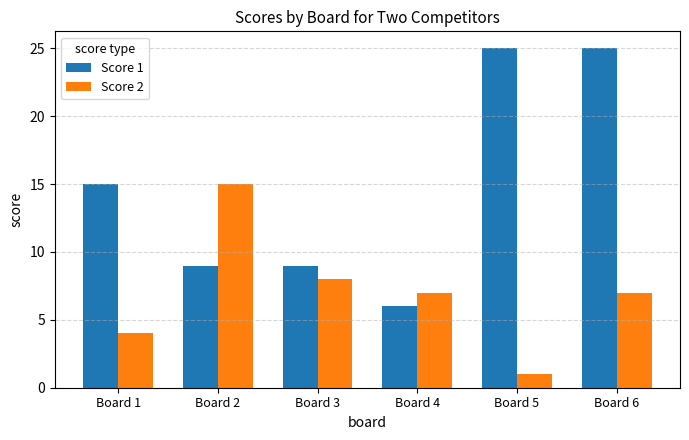

Reading left to right, list all the values displayed in this chart.

Score 1: 15	9	9	6	25	25
Score 2: 4	15	8	7	1	7